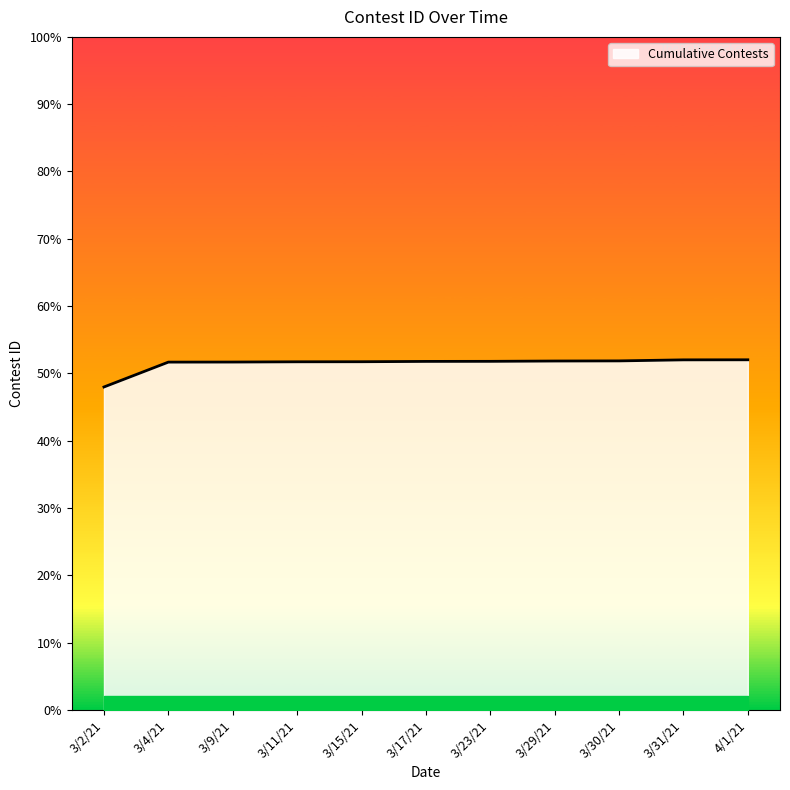

Does the chart have visible grid lines?

No